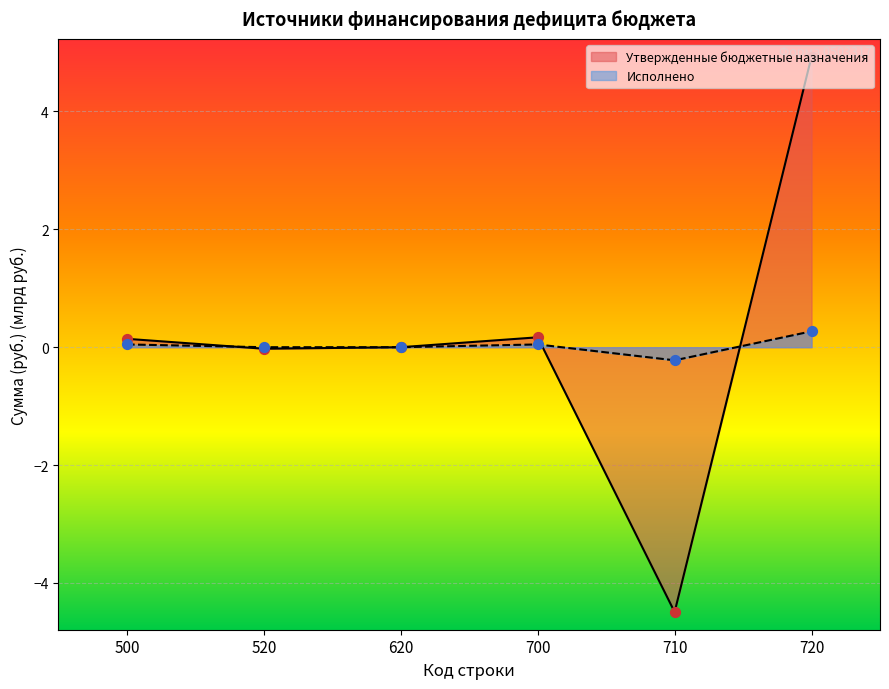

Is the value of Исполнено at 710 greater than the value of Утвержденные бюджетные назначения at 710?

Yes